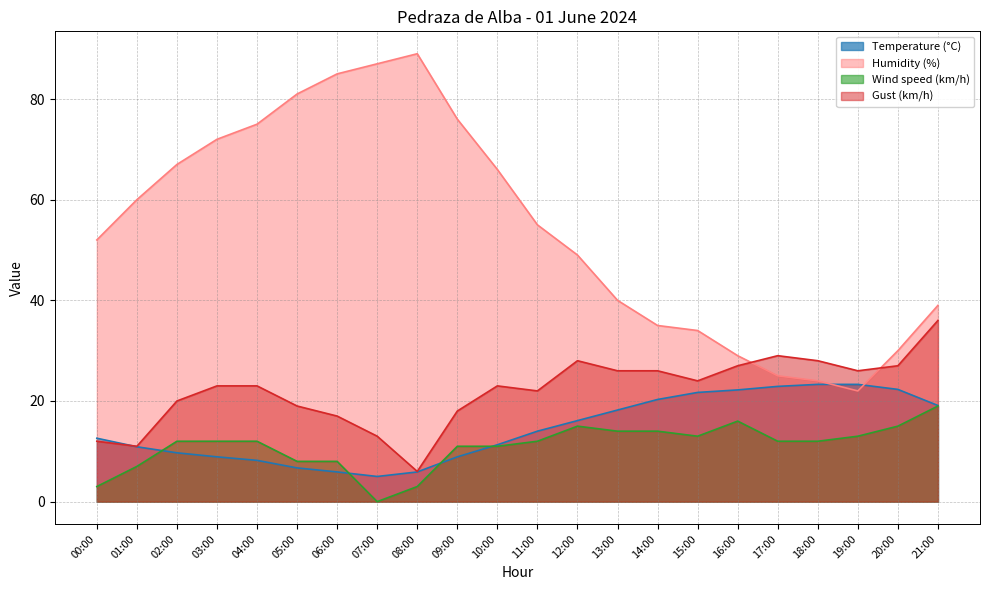

How many intersections are there between Humidity (%) and Gust (km/h)?

2